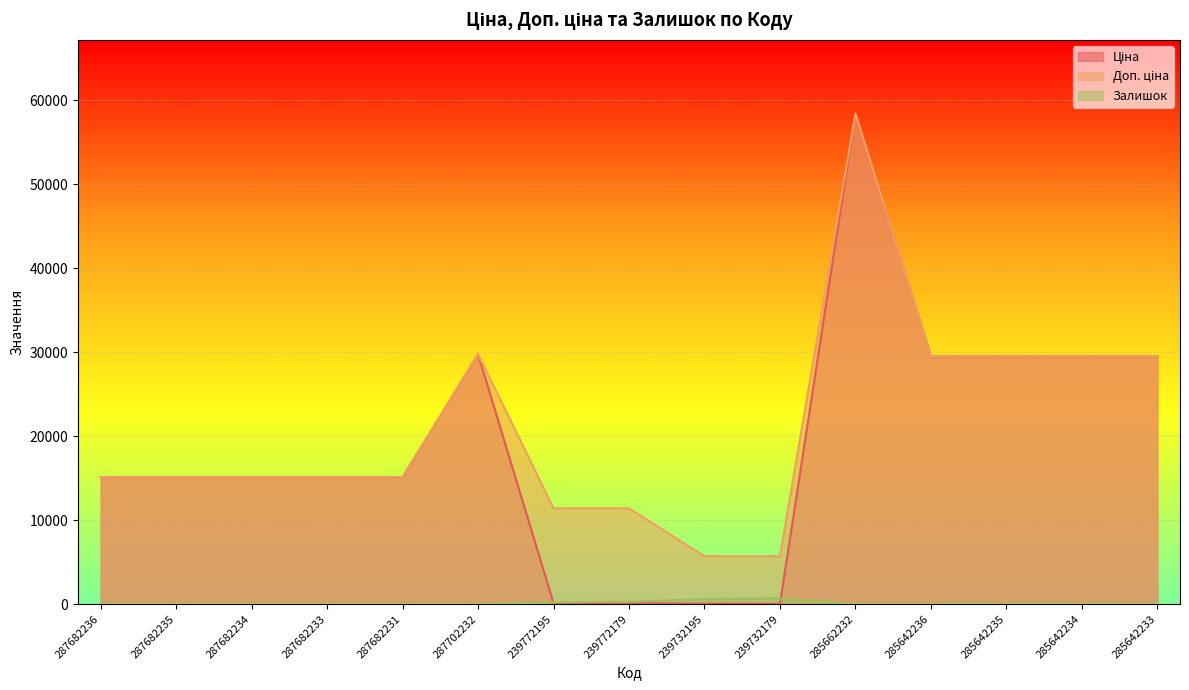

List the series in order of their peak value, lowest first.

Залишок, Ціна, Доп. ціна